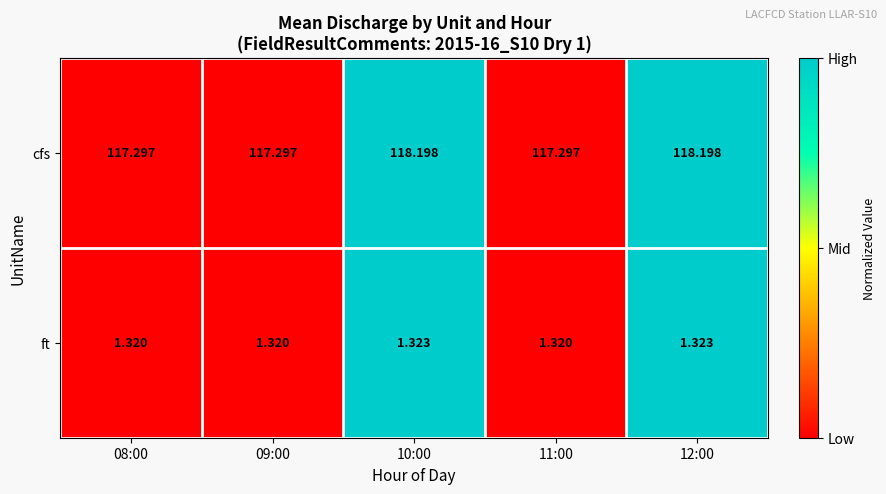

Is the value of cfs at 12:00 greater than the value of ft at 11:00?

Yes